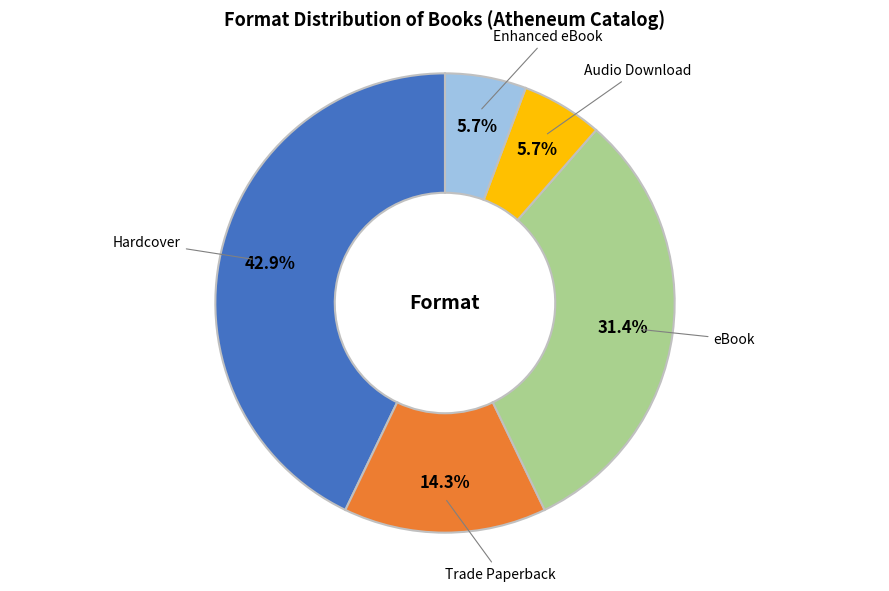

Is there a majority slice in this chart?

No